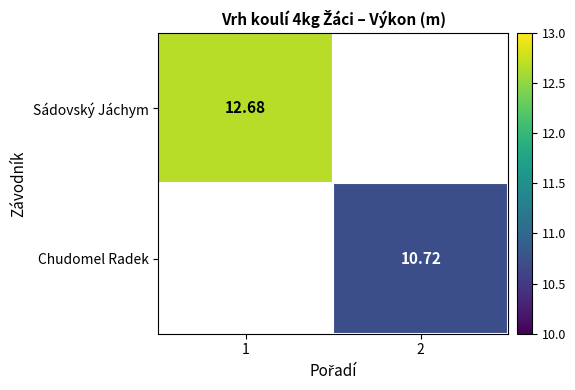

Rank the categories by Sádovský Jáchym value from highest to lowest.

1, 2